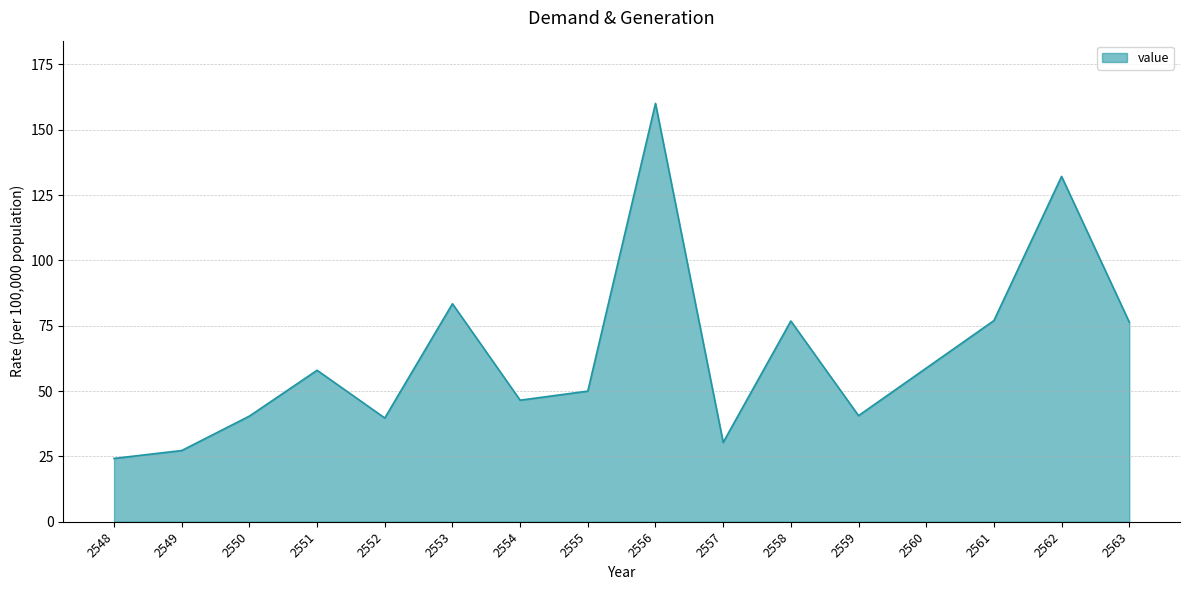

Which category has the highest value across all series?

2556